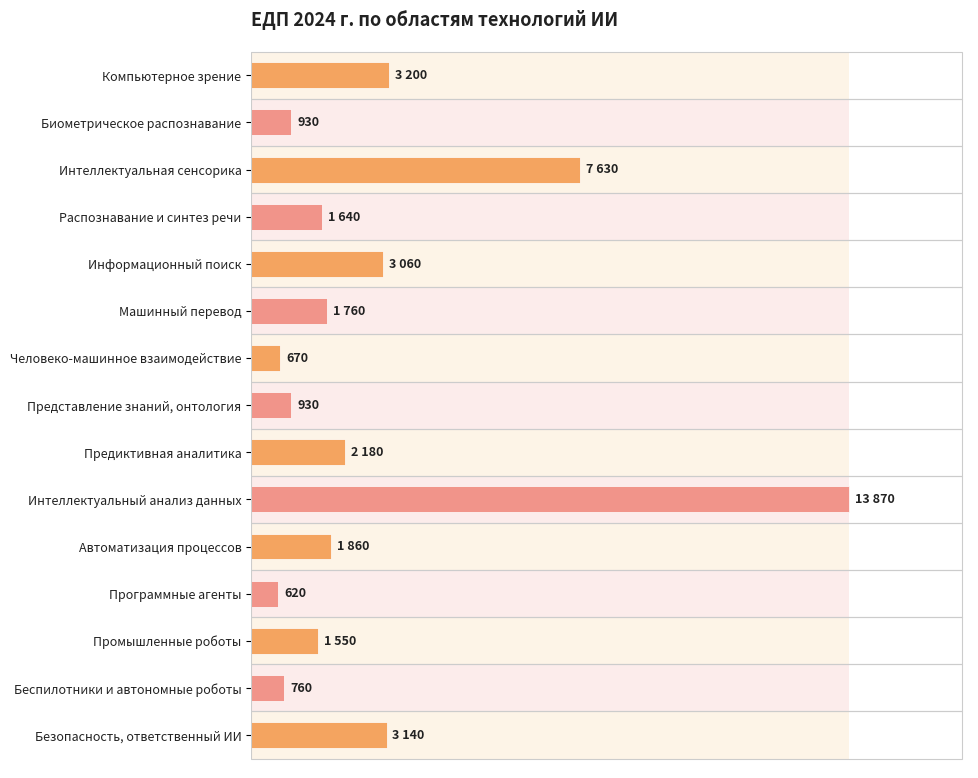

What is the average value?

2920